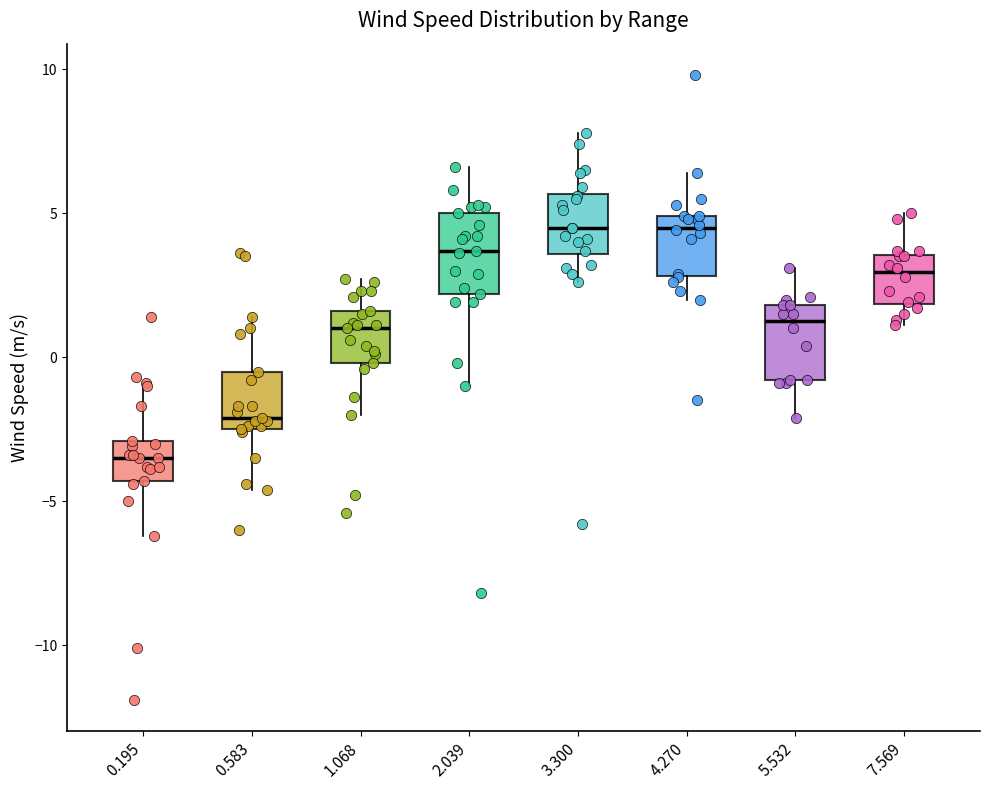

Where does the median line of the box at x = 5.532 sit on the y-axis? The values are not printed on the chart, so give them approximately, as read against the axis.

1.5